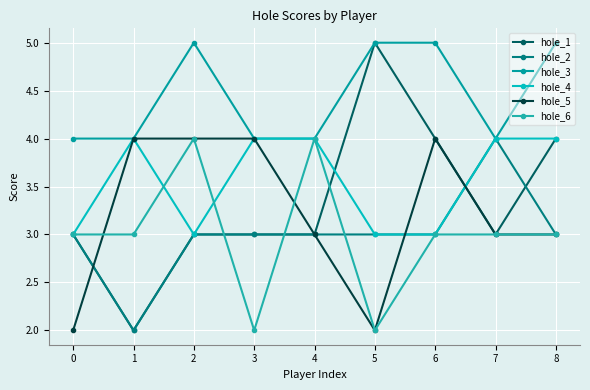

In hole_1, how many points are lower than both neighbors (excluding endpoints)?

2